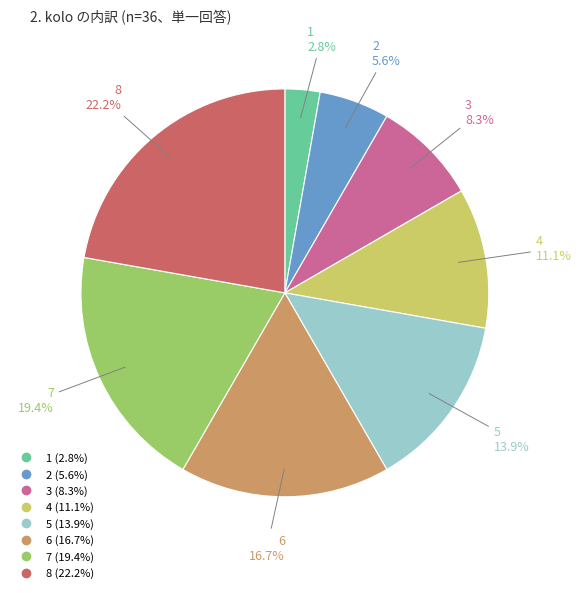

Combined, what portion of the pie is 8 and 6?

38.9%